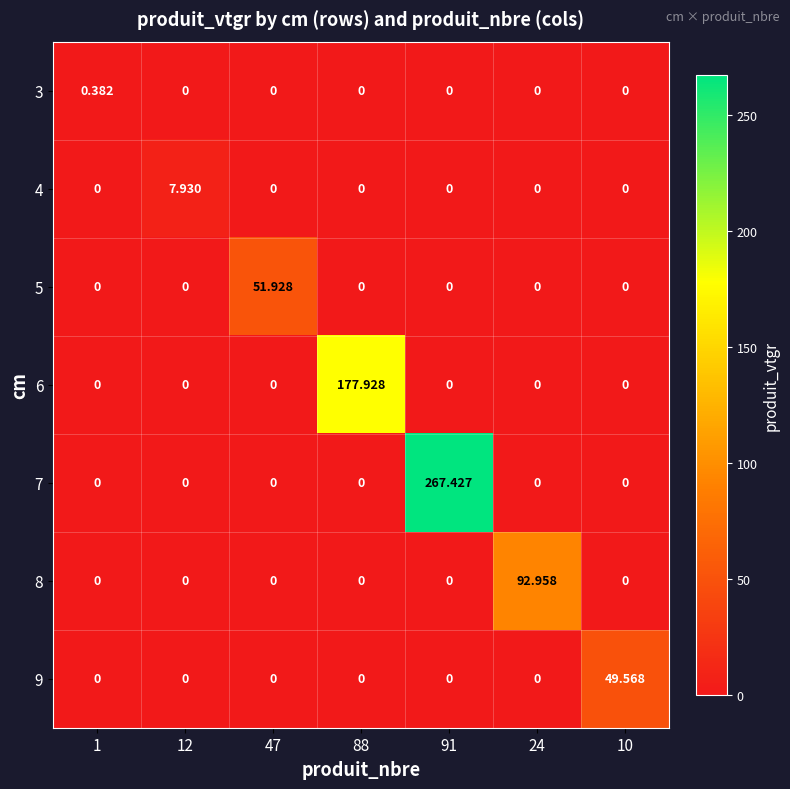

Between 1 and 47, which series saw the biggest shift?

5